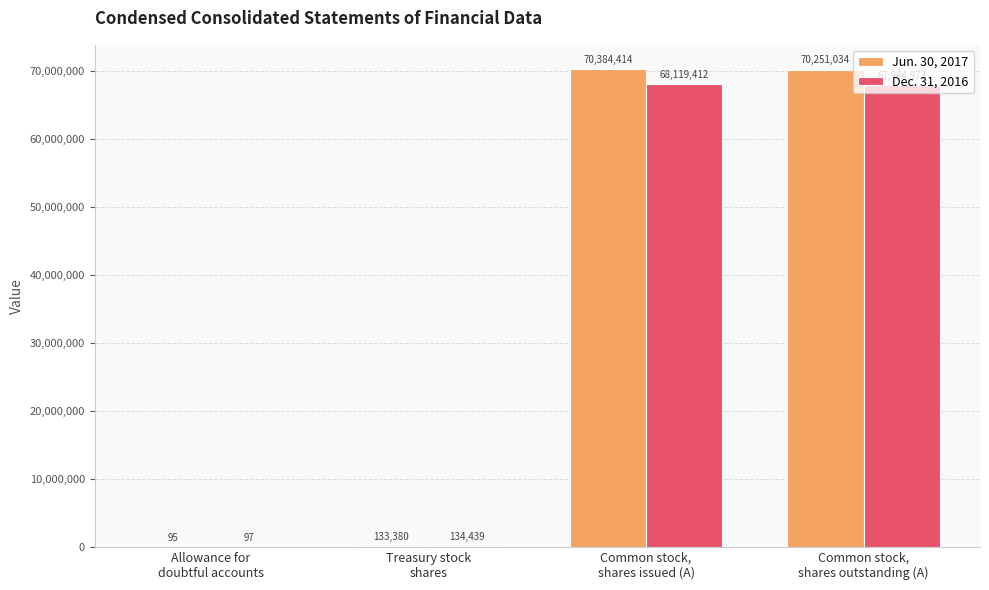

What is the highest value of the Dec. 31, 2016 series?

68119412